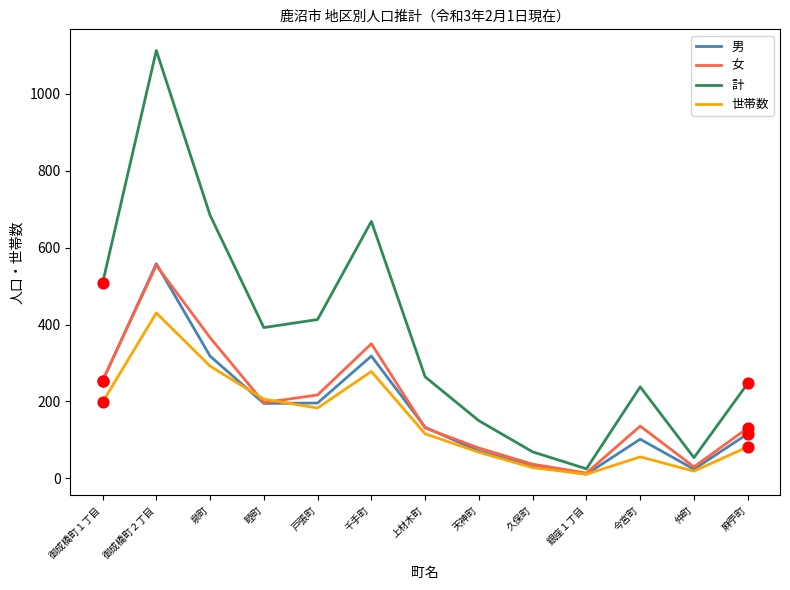

What are all the series names shown in the legend?

男, 女, 計, 世帯数